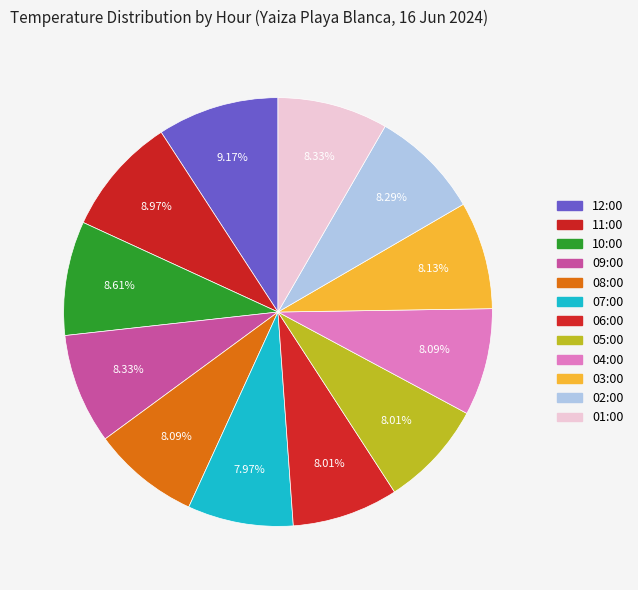

How many slices are in this pie chart?

12